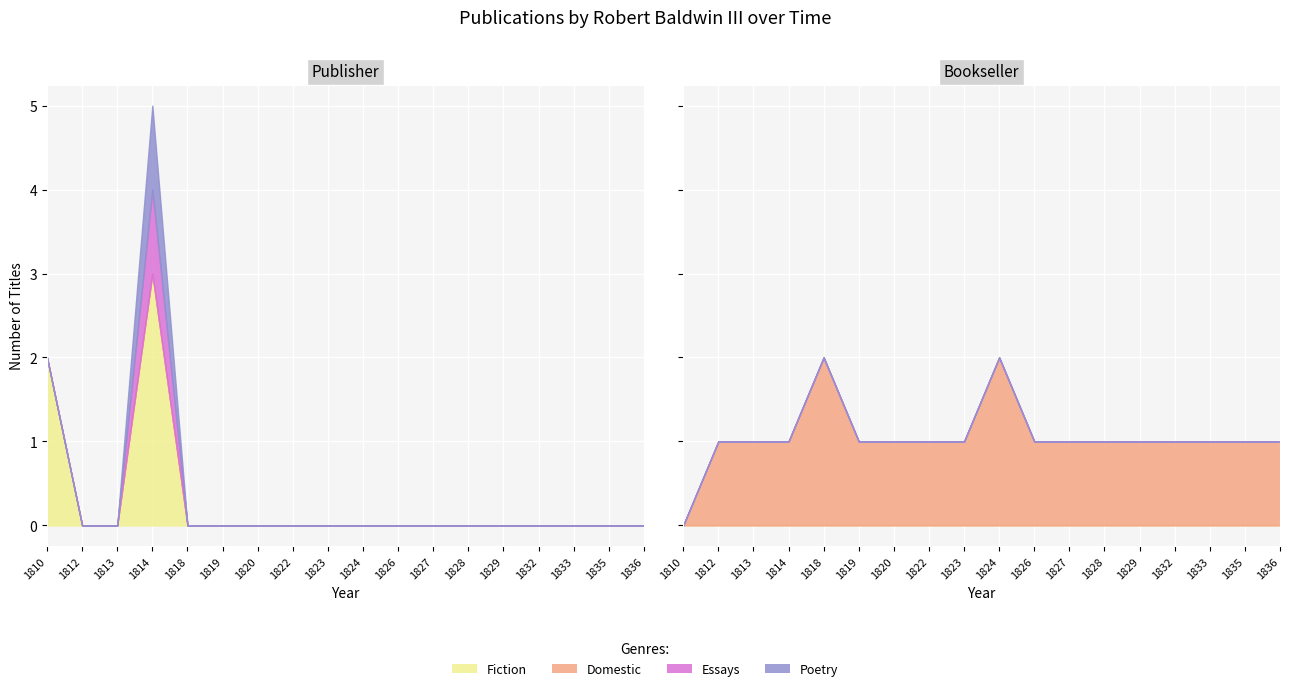

At which label is Fiction closest to 1?

1810